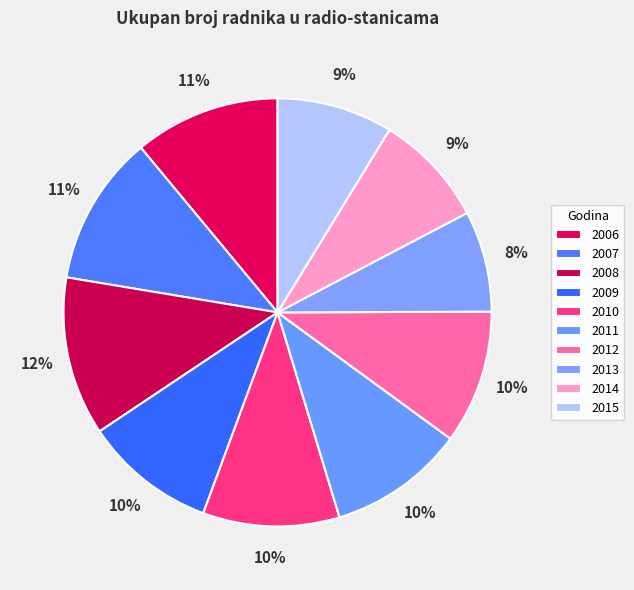

Combined, what portion of the pie is 2010 and 2007?

21.7%